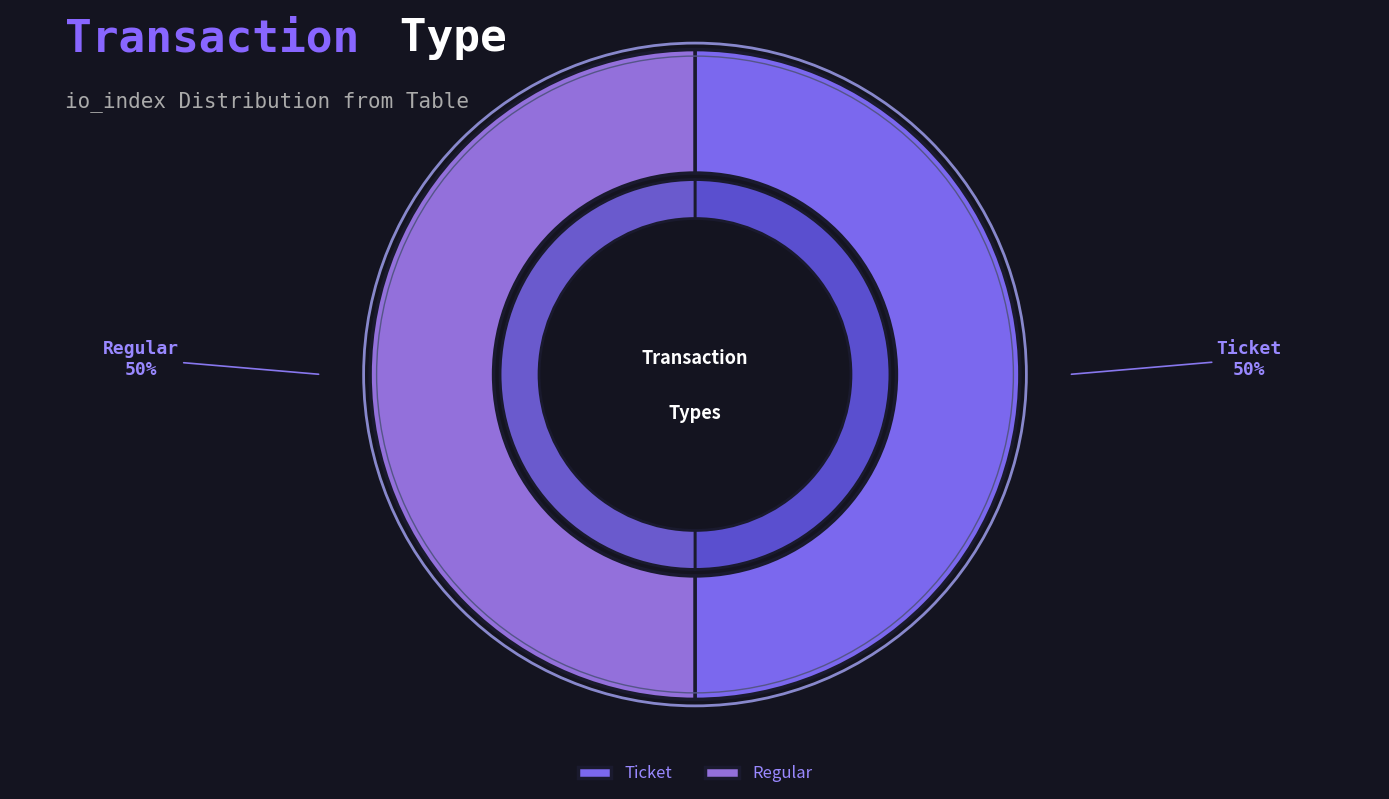

Combined, do Ticket (io_index=0) and Regular (io_index=6) account for over 50%?

Yes